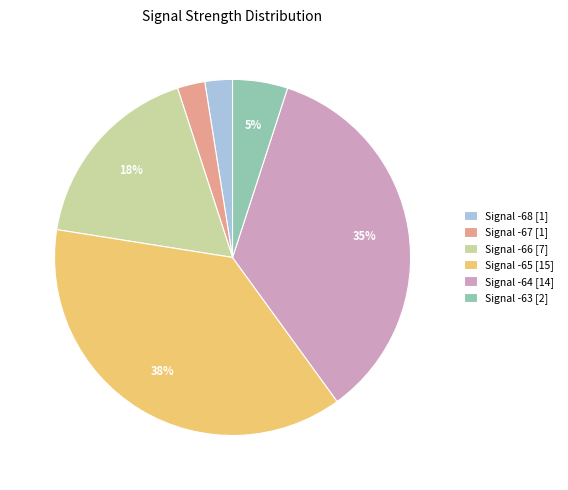

To the nearest percent, what percentage of the pie is Signal -65 [15]?

37%